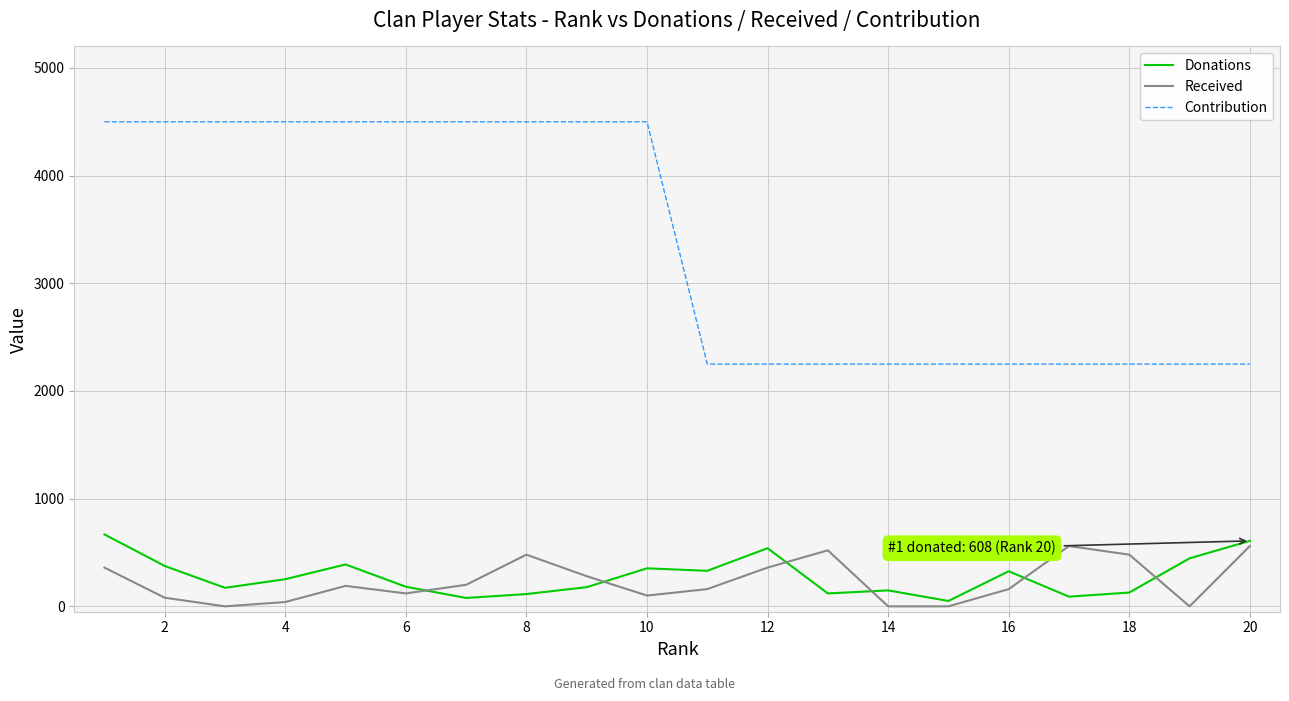

Rank the series by their maximum value, from highest to lowest.

Contribution, Donations, Received